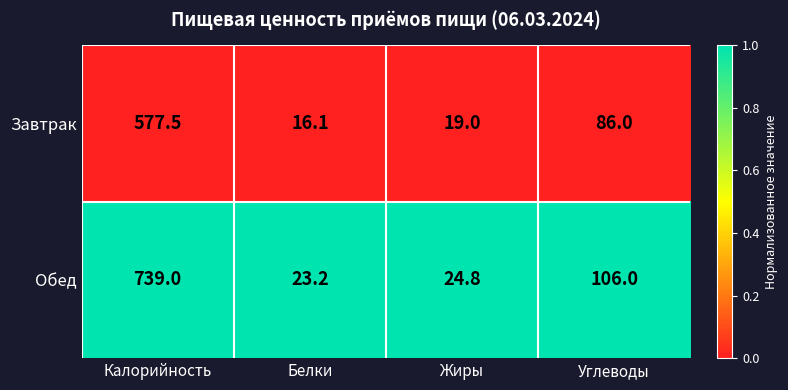

Between Калорийность and Углеводы, which series saw the biggest shift?

Обед